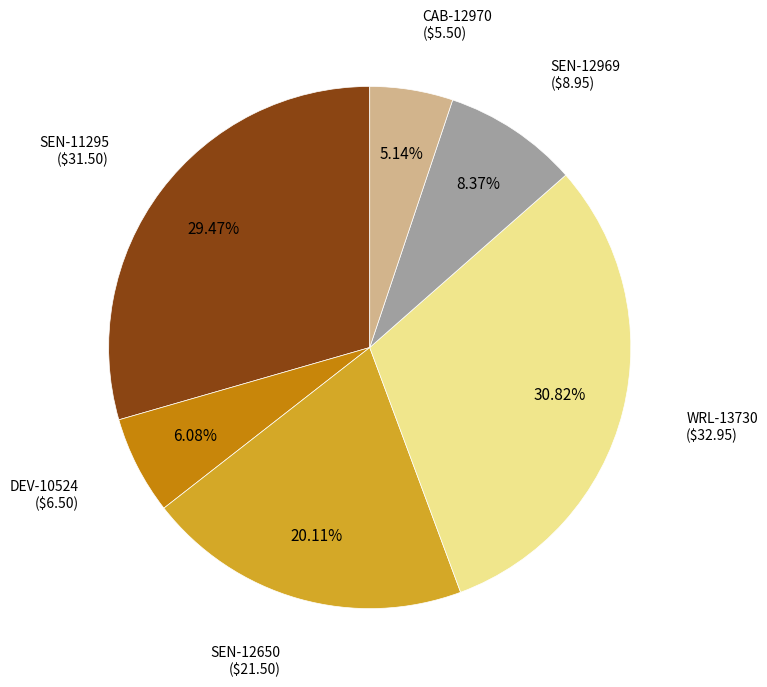

Is there a majority slice in this chart?

No